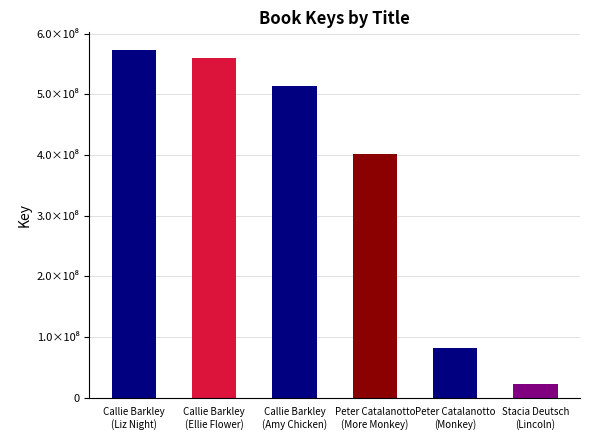

What is the difference between the values at Peter Catalanotto
(Monkey) and Callie Barkley
(Amy Chicken)?

432602864